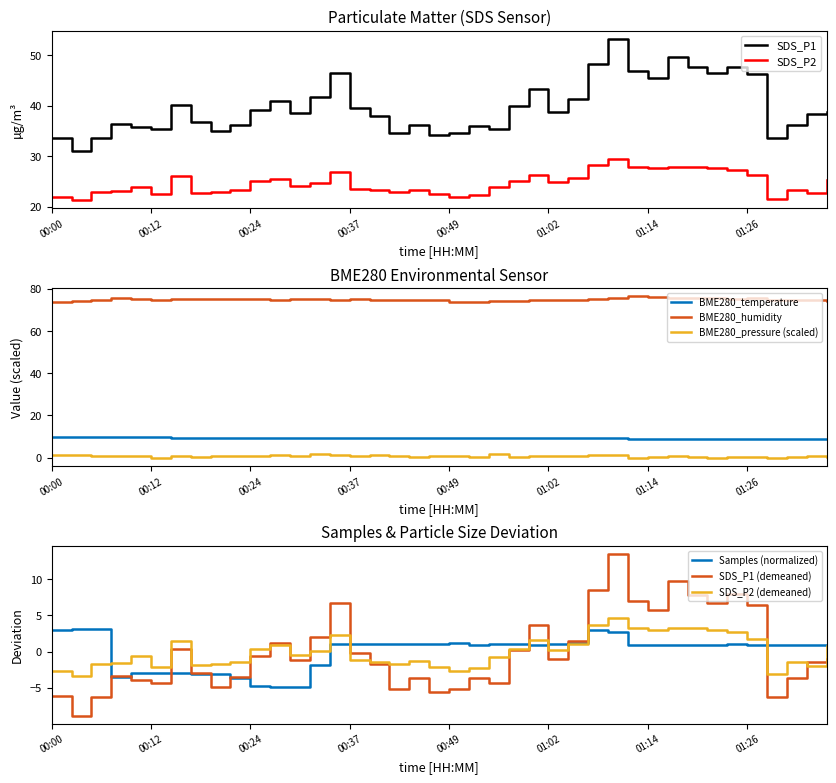

True or false: BME280_temperature and BME280_humidity cross at least once.

False